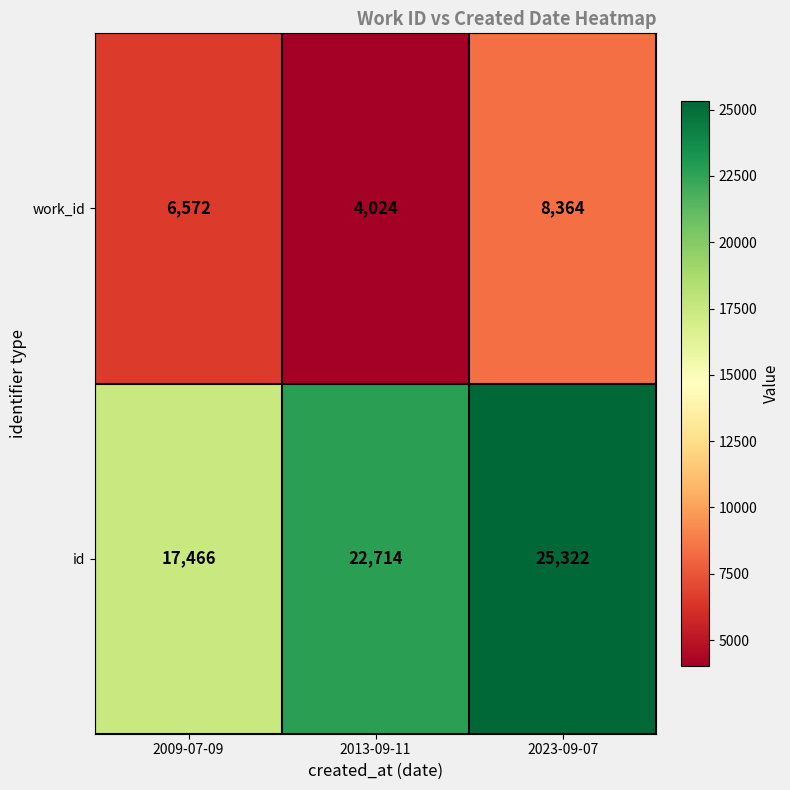

How many series are shown in this chart?

2